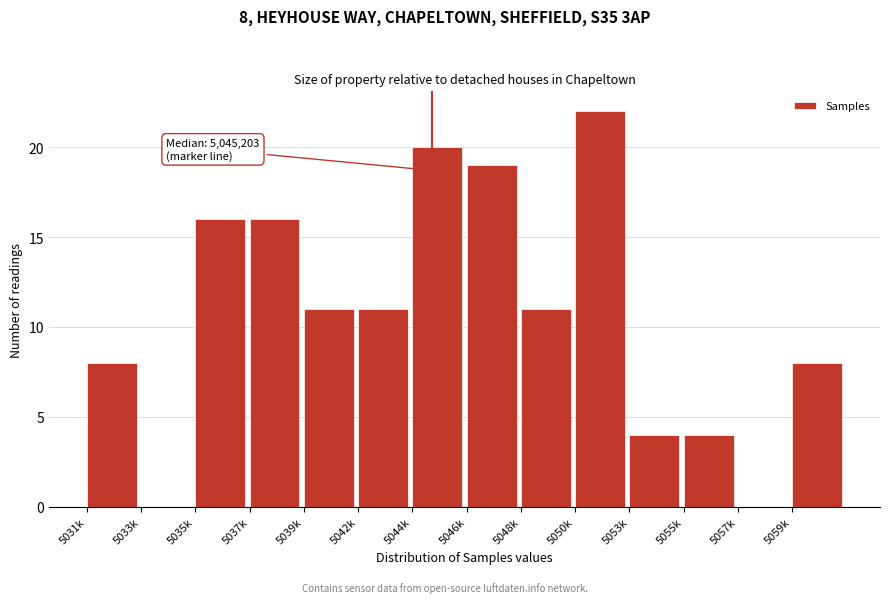

Reading left to right, extract all data points from this chart.

5031k=8	5033k=0	5035k=16	5037k=16	5039k=11	5042k=11	5044k=20	5046k=19	5048k=11	5050k=22	5053k=4	5055k=4	5057k=0	5059k=8